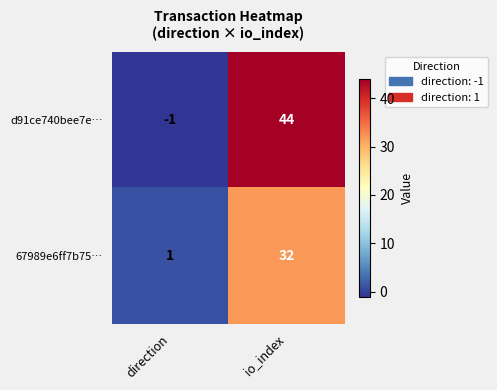

Is it true that d91ce740bee7e… equals 0 at direction?

False